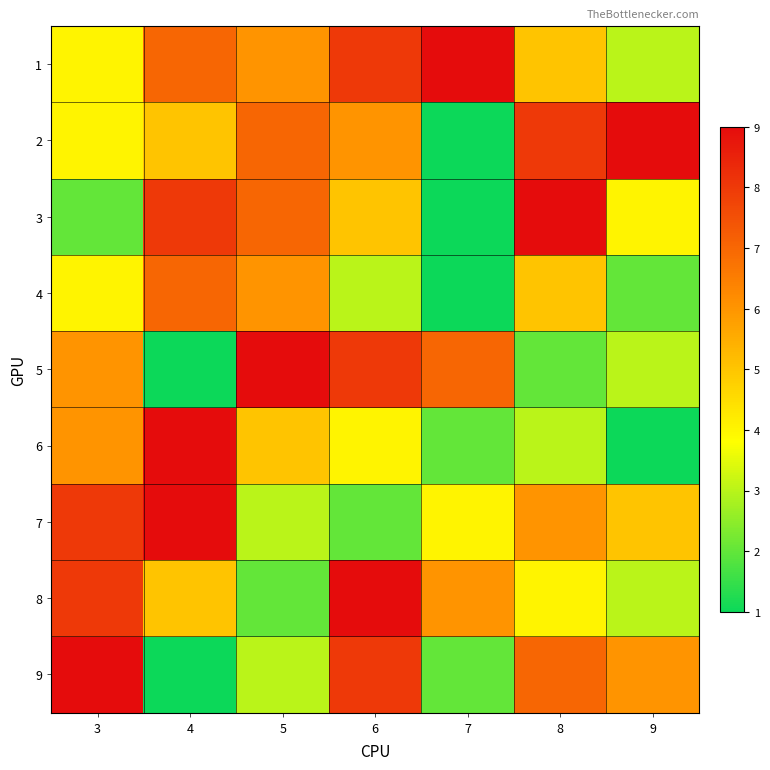

Reading right to left, transcribe all the data shown in this chart.

1: 9=3	8=5	7=9	6=8	5=6	4=7	3=4
2: 9=9	8=8	7=1	6=6	5=7	4=5	3=4
3: 9=4	8=9	7=1	6=5	5=7	4=8	3=2
4: 9=2	8=5	7=1	6=3	5=6	4=7	3=4
5: 9=3	8=2	7=7	6=8	5=9	4=1	3=6
6: 9=1	8=3	7=2	6=4	5=5	4=9	3=6
7: 9=5	8=6	7=4	6=2	5=3	4=9	3=8
8: 9=3	8=4	7=6	6=9	5=2	4=5	3=8
9: 9=6	8=7	7=2	6=8	5=3	4=1	3=9